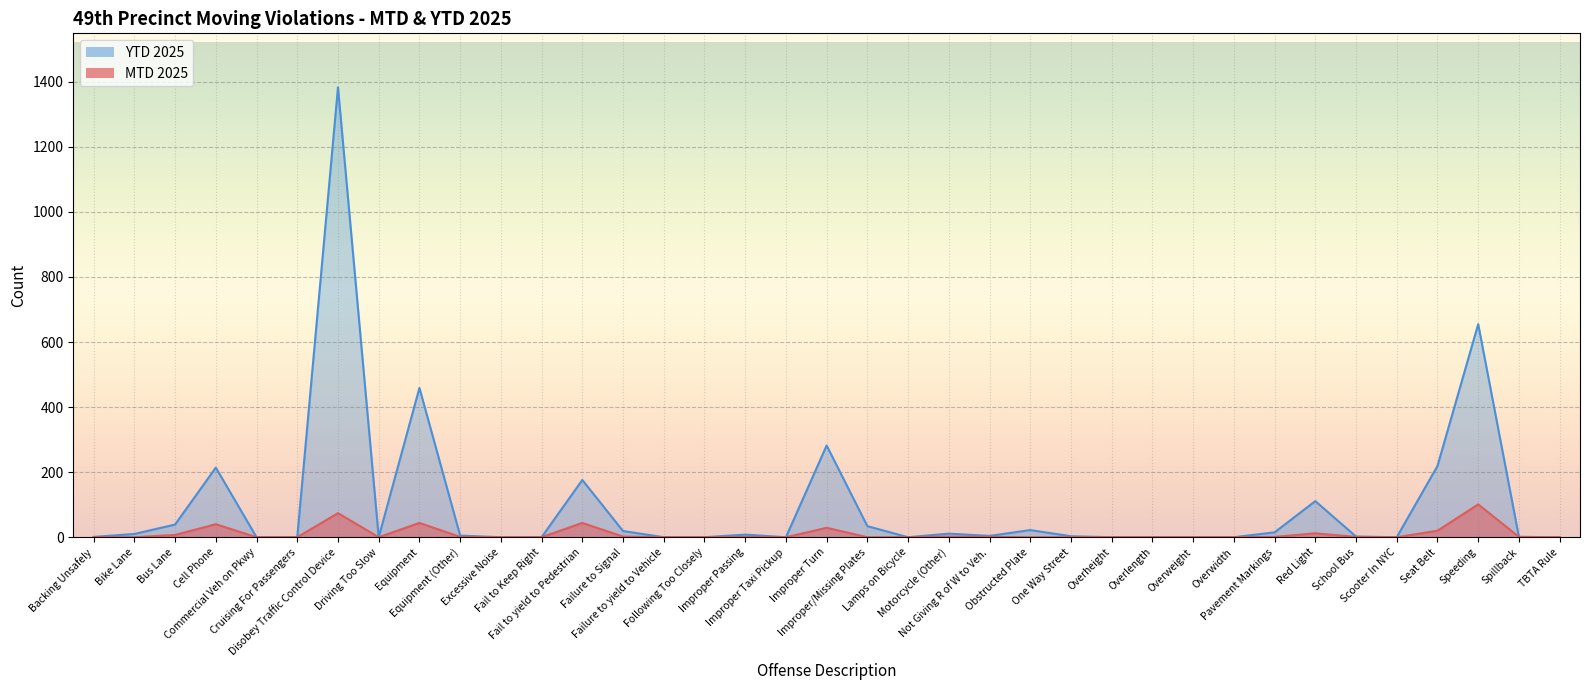

List the labels in order of YTD 2025 value, largest first.

Disobey Traffic Control Device, Speeding, Equipment, Improper Turn, Seat Belt, Cell Phone, Fail to yield to Pedestrian, Red Light, Bus Lane, Improper/Missing Plates, Obstructed Plate, Failure to Signal, Pavement Markings, Motorcycle (Other), Bike Lane, Improper Passing, Equipment (Other), Not Giving R of W to Veh., One Way Street, School Bus, Backing Unsafely, Spillback, Commercial Veh on Pkwy, Cruising For Passengers, Driving Too Slow, Excessive Noise, Fail to Keep Right, Failure to yield to Vehicle, Following Too Closely, Improper Taxi Pickup, Lamps on Bicycle, Overheight, Overlength, Overweight, Overwidth, Scooter In NYC, TBTA Rule